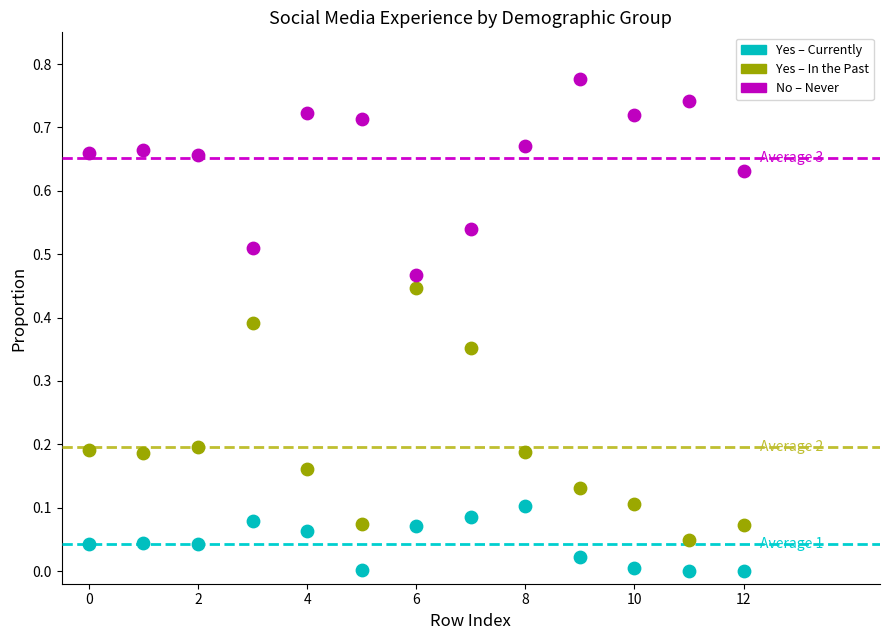

Which series has the largest Y range (max minus min)?

Yes – In the Past